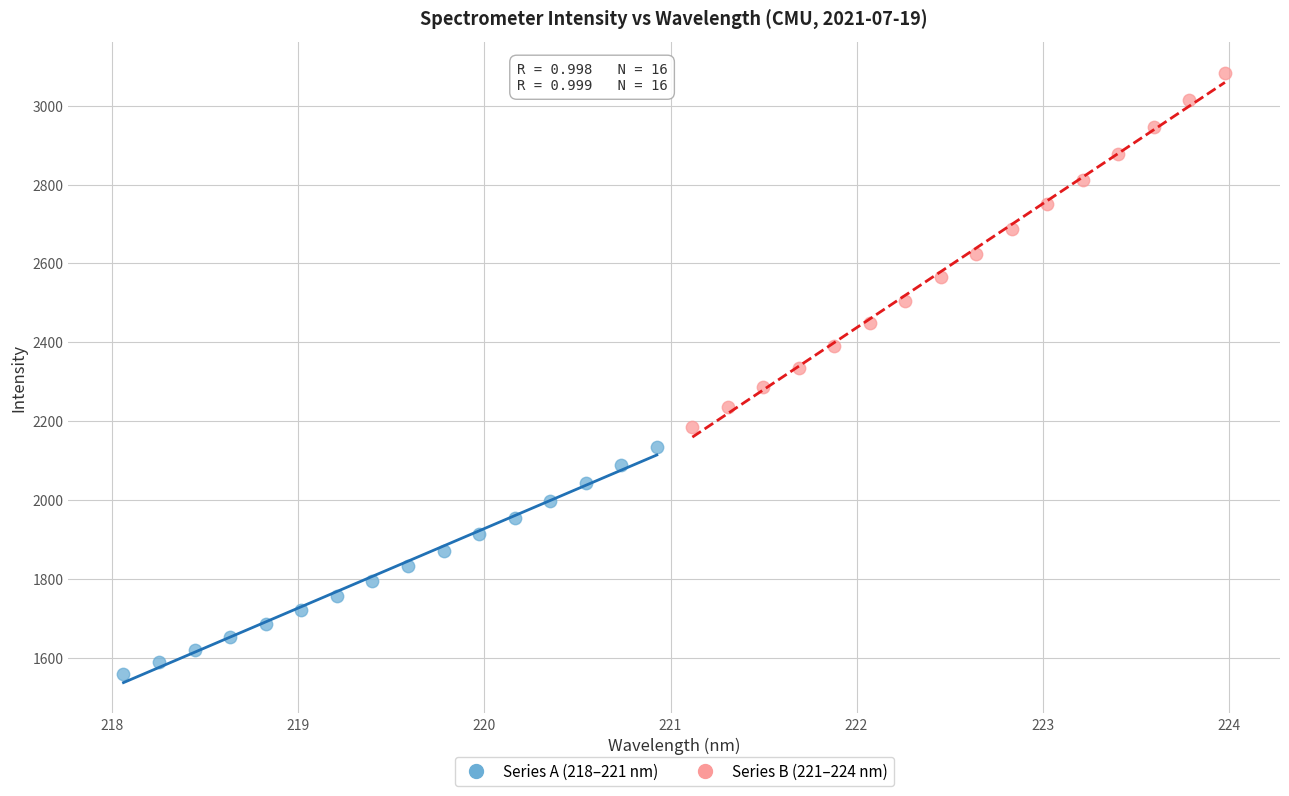

Which series contains the lowest Y value?

Series A (218–221 nm)